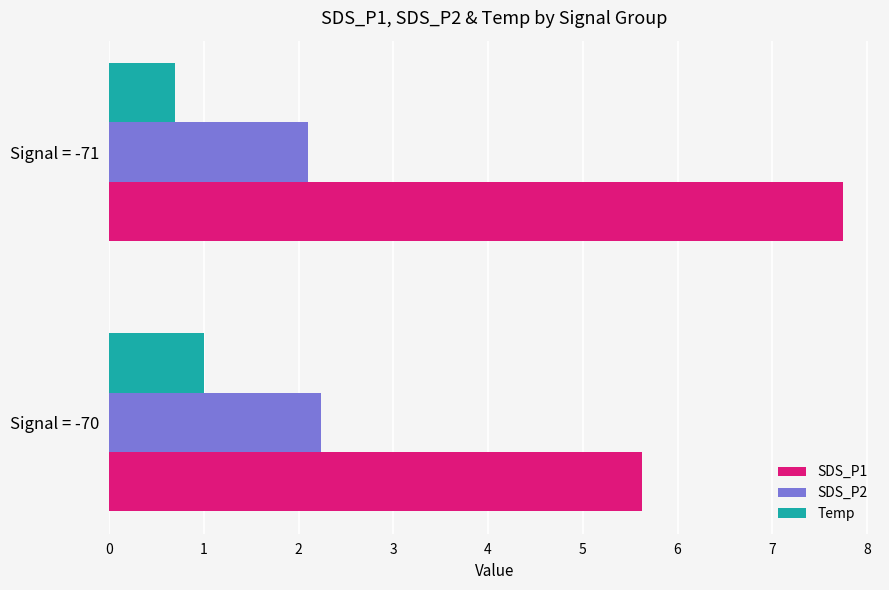

Which series has the largest range (max minus min)?

SDS_P1